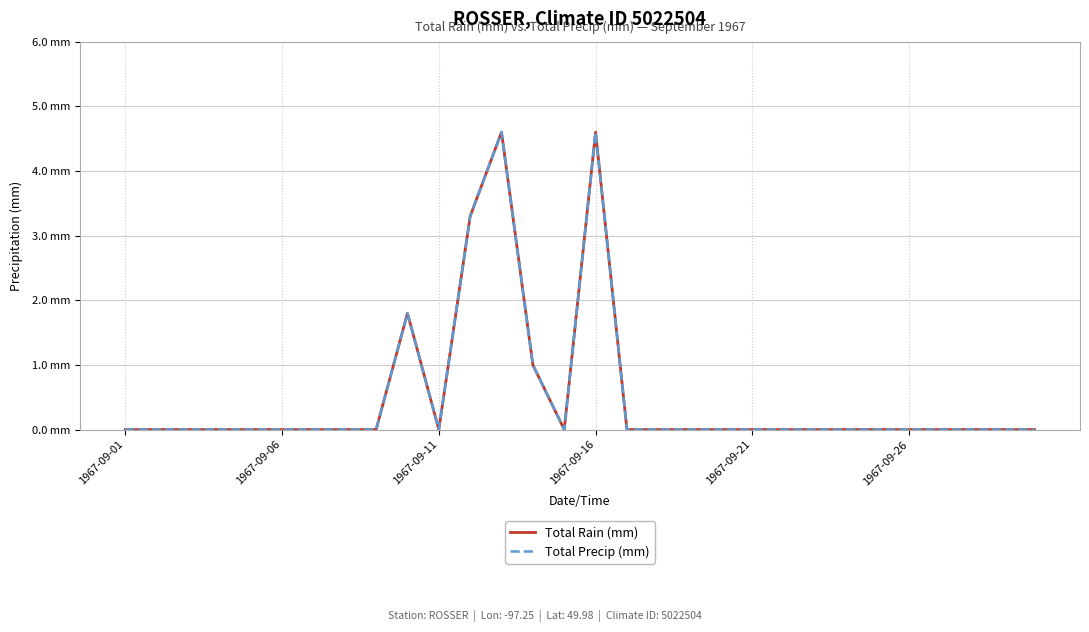

Reading left to right, extract all data points from this chart.

Total Rain (mm): 0.0	0.0	0.0	0.0	0.0	0.0	0.0	0.0	0.0	1.8	0.0	3.3	4.6	1.0	0.0	4.6	0.0	0.0	0.0	0.0	0.0	0.0	0.0	0.0	0.0	0.0	0.0	0.0	0.0	0.0
Total Precip (mm): 0.0	0.0	0.0	0.0	0.0	0.0	0.0	0.0	0.0	1.8	0.0	3.3	4.6	1.0	0.0	4.6	0.0	0.0	0.0	0.0	0.0	0.0	0.0	0.0	0.0	0.0	0.0	0.0	0.0	0.0